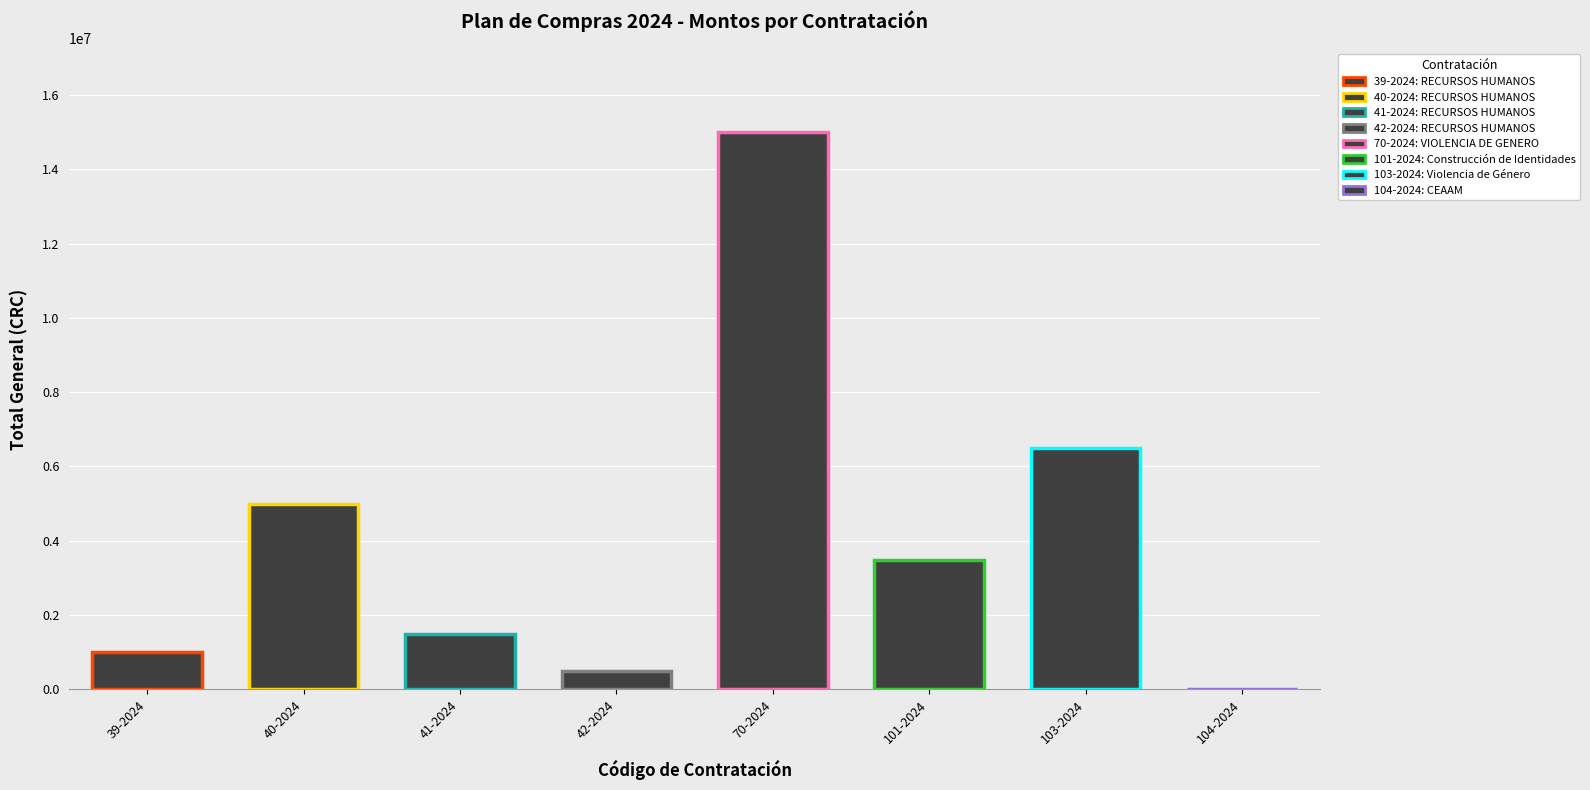

Where is the data nearest to the value 7500000?

Violencia de Género (103-2024)